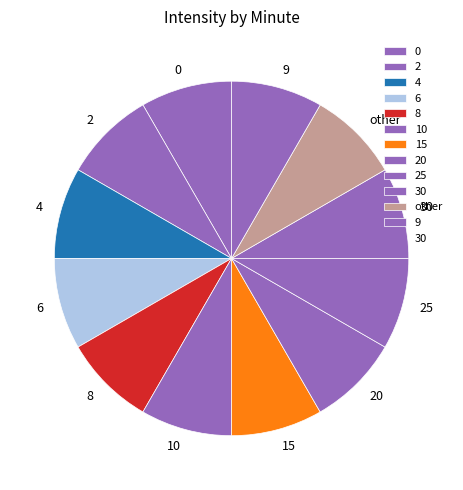

How many slices are in this pie chart?

12